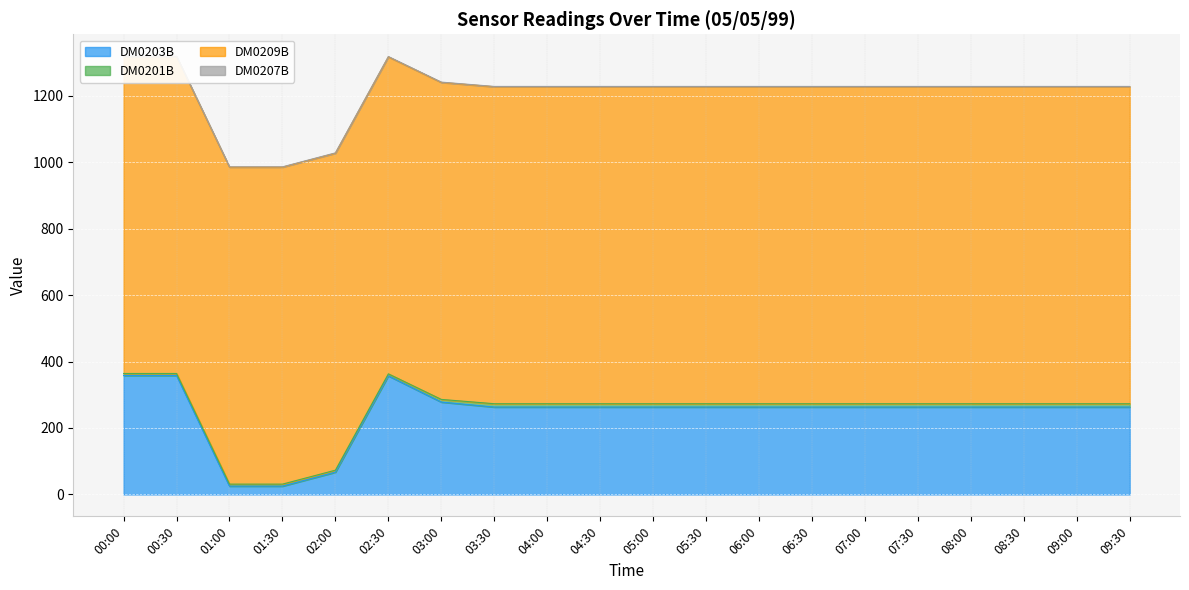

What is the difference between the maximum and second lowest values in the DM0203B series?

333